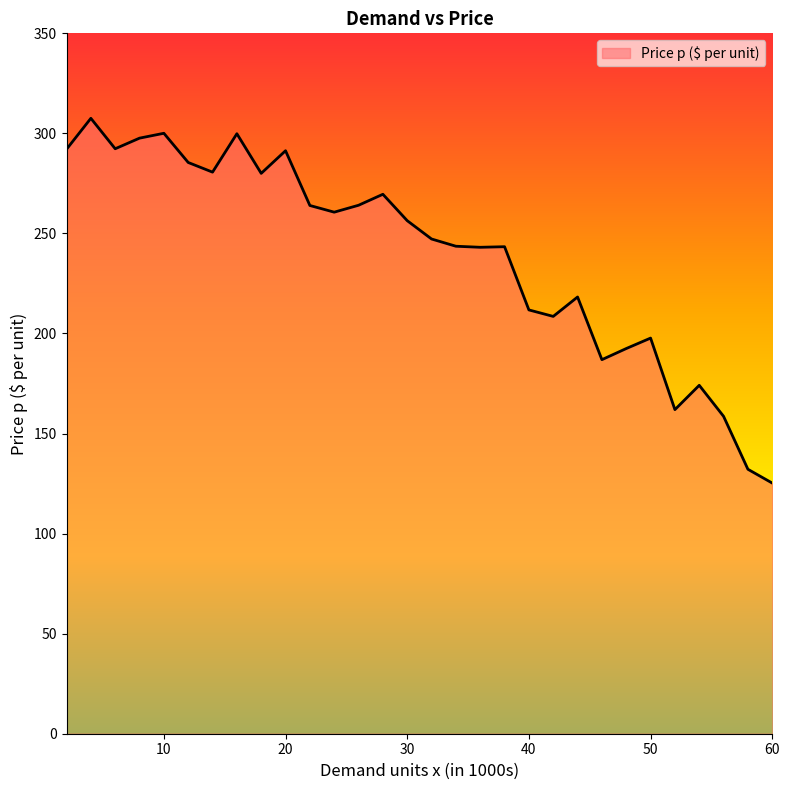

Does the chart have visible grid lines?

No